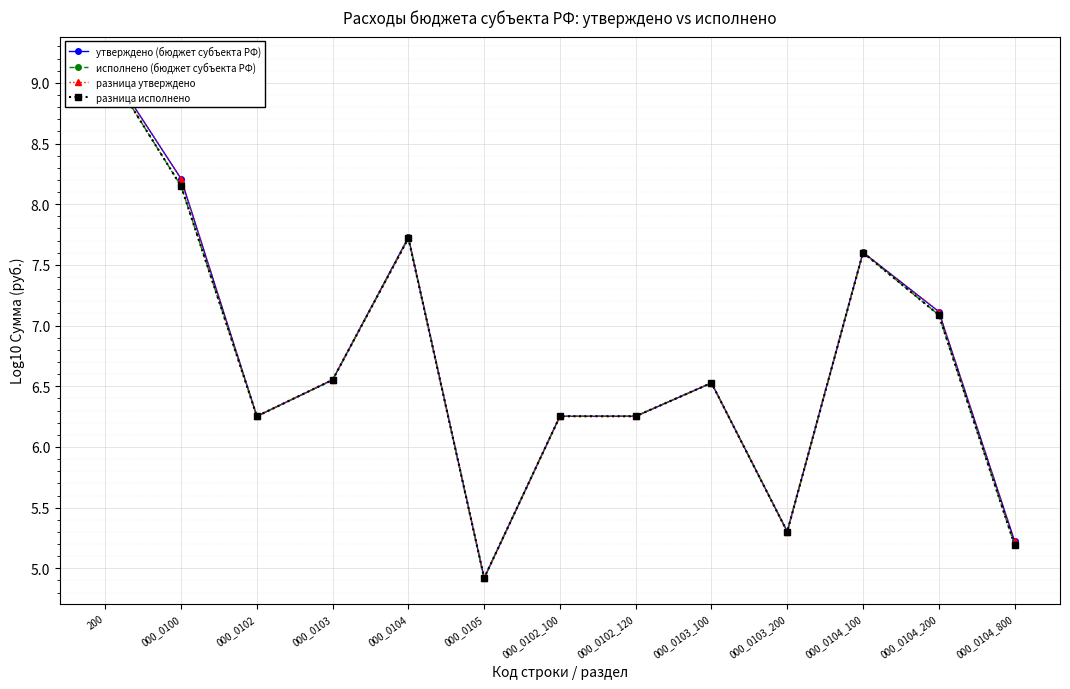

True or false: разница исполнено and разница утверждено cross at least once.

False